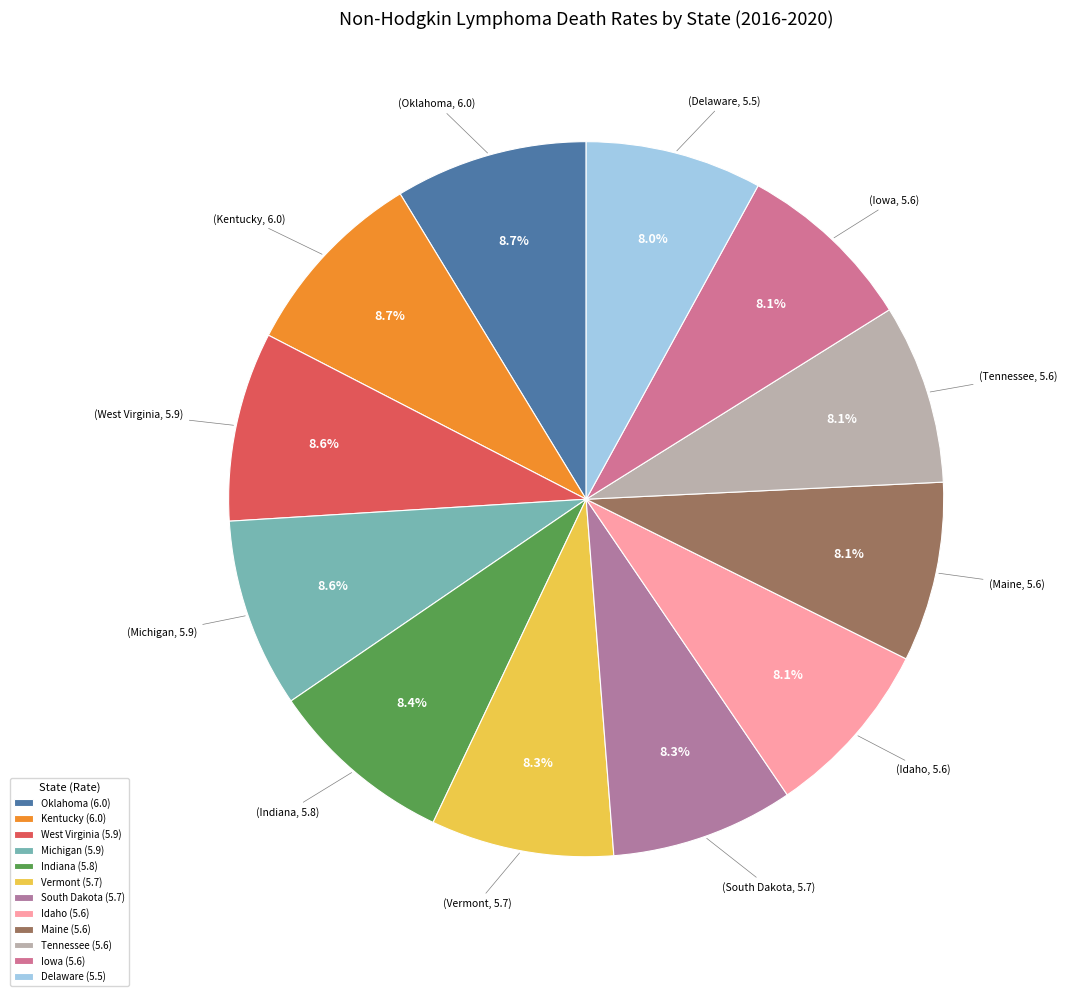

To the nearest percent, what is the difference between the largest and smallest slice percentages?

1%